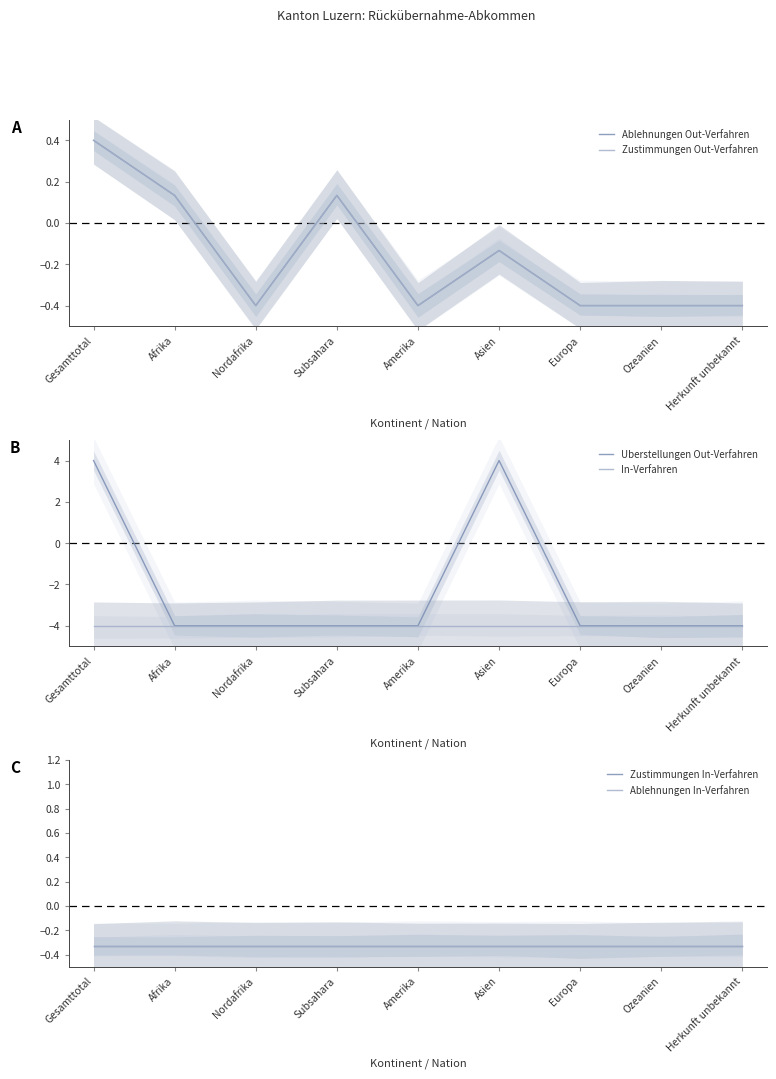

True or false: Zustimmungen In-Verfahren has more than 2 points higher than both neighbors.

False